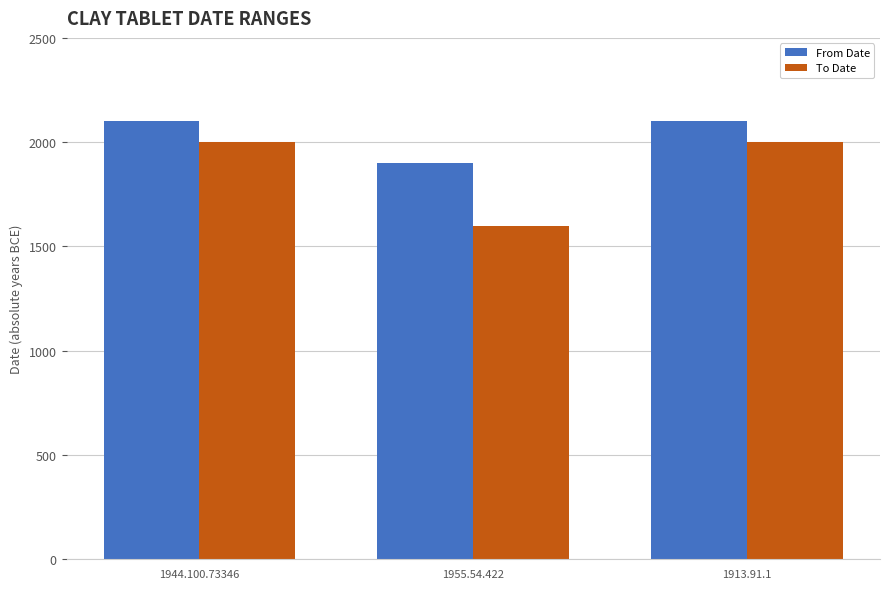

What position from the right is 1944.100.73346?

3